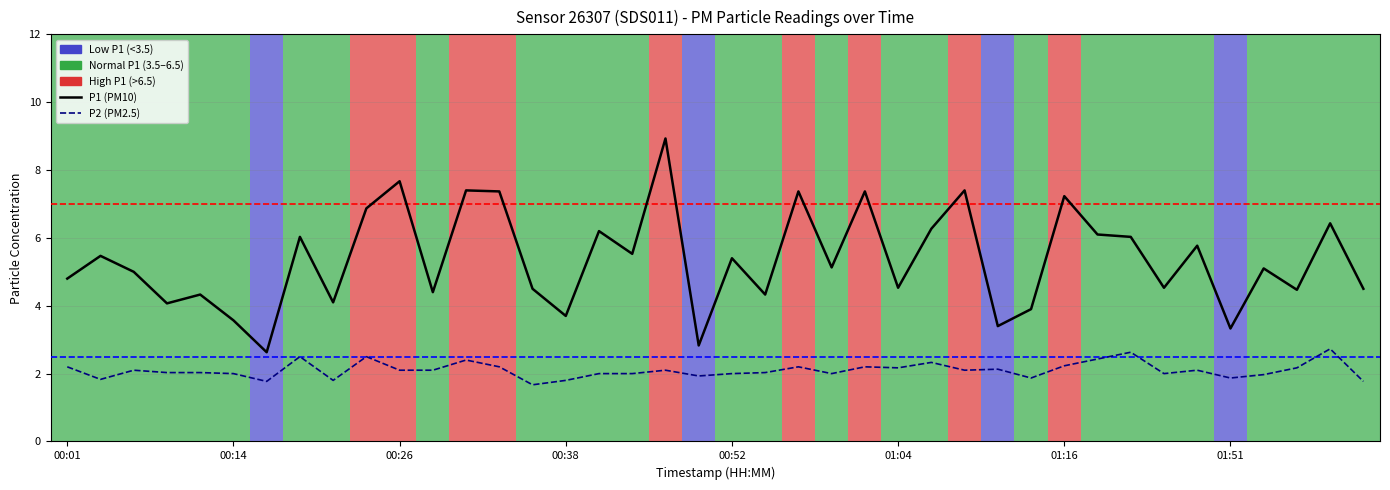

True or false: P2 (PM2.5) and P1 (PM10) intersect in this chart.

False